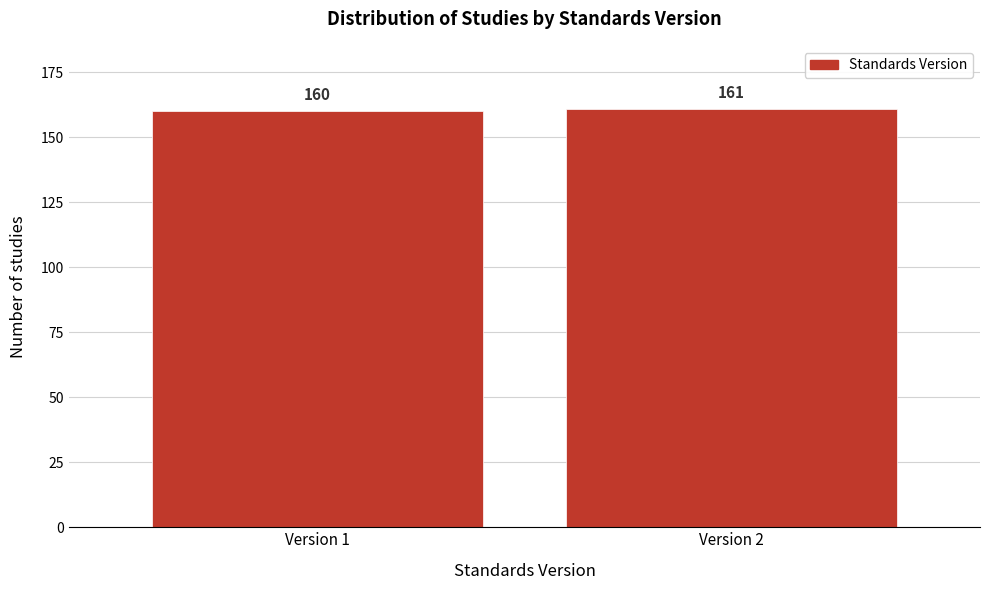

Reading right to left, extract all data points from this chart.

161	160